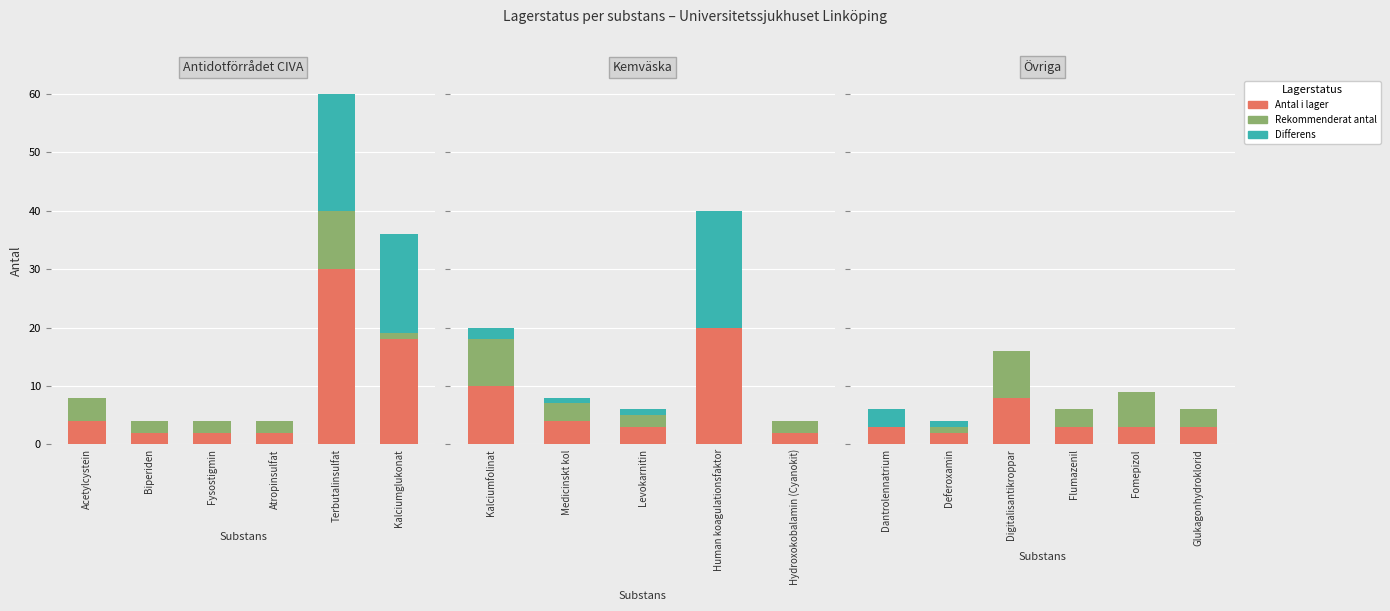

What is the label of the 5th bar from the left?

Fomepizol